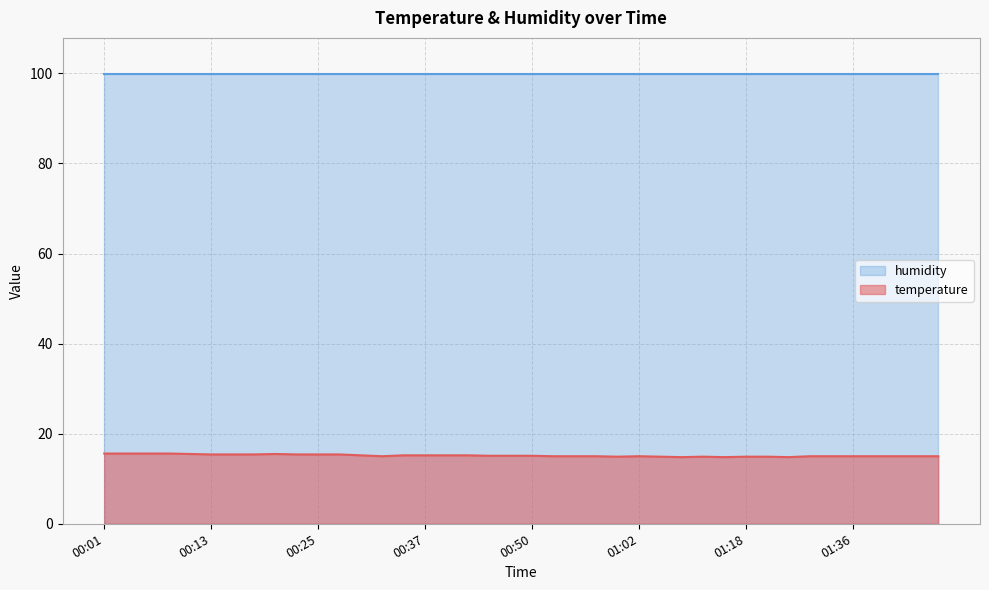

How many interior local valleys (lower than both neighbors) does the data have?

5